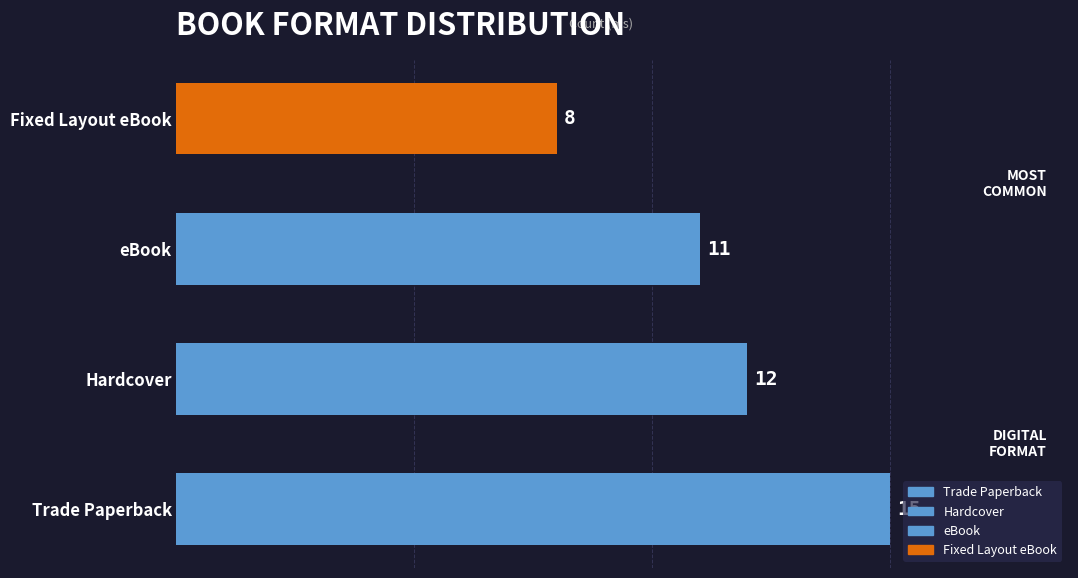

What is the difference between the maximum and minimum values?

7